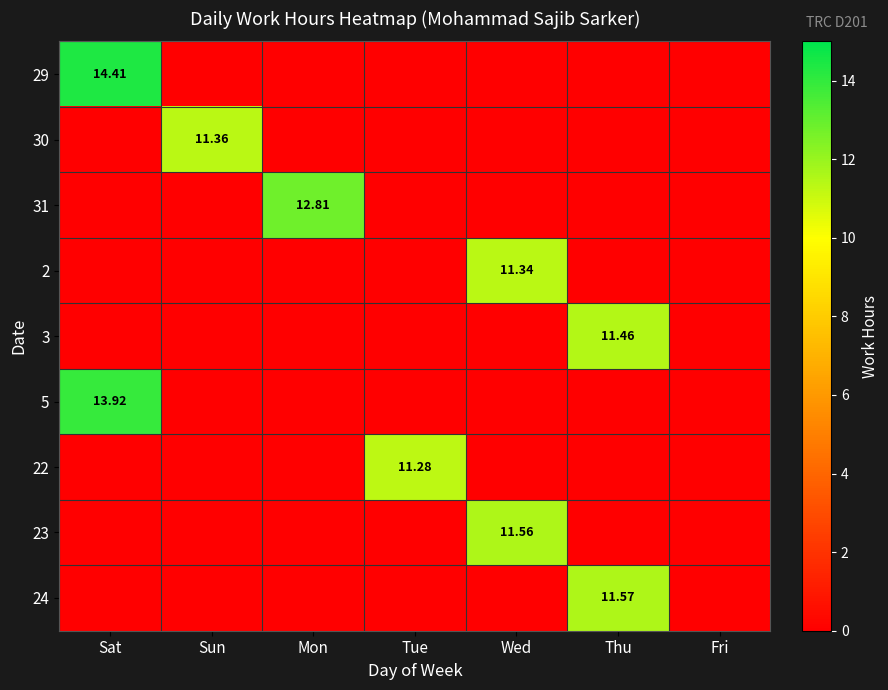

At which label is 22 closest to 5?

Sat